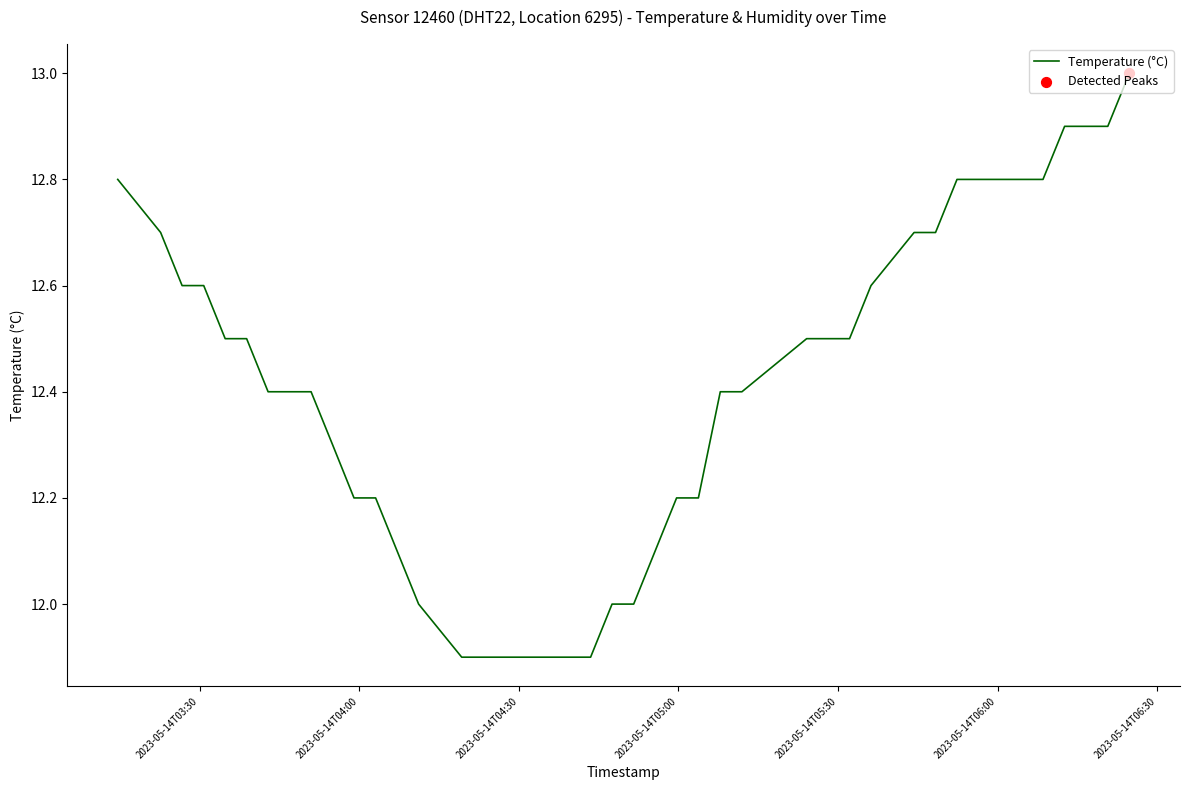

What is the greatest value displayed?

13.0